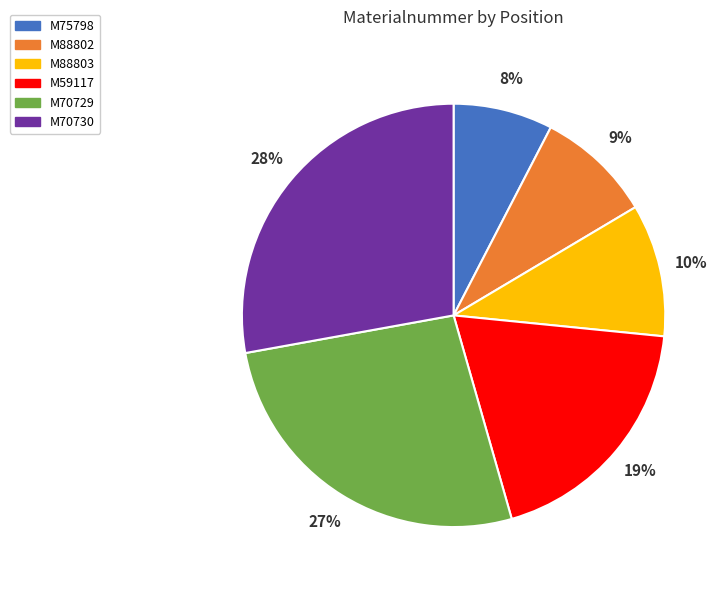

To the nearest percent, what is the combined percentage of M70730 and M88802?

37%